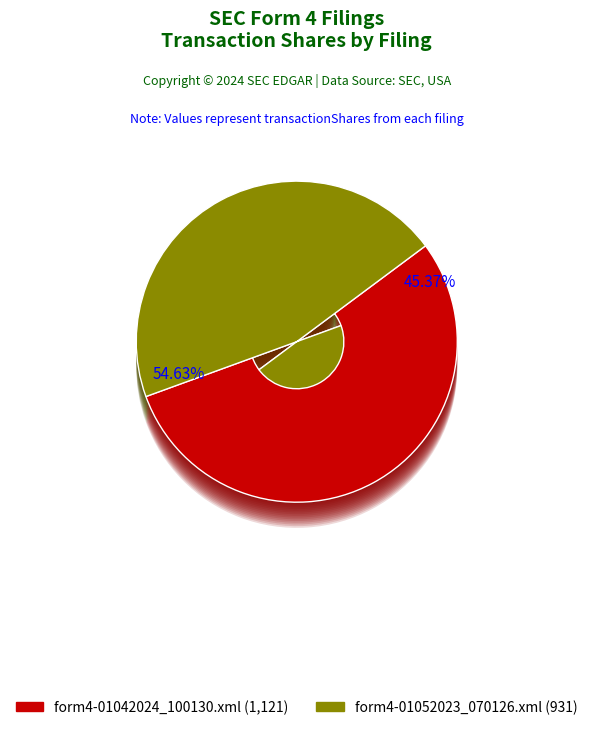

Is there any slice that represents more than half of the pie?

Yes